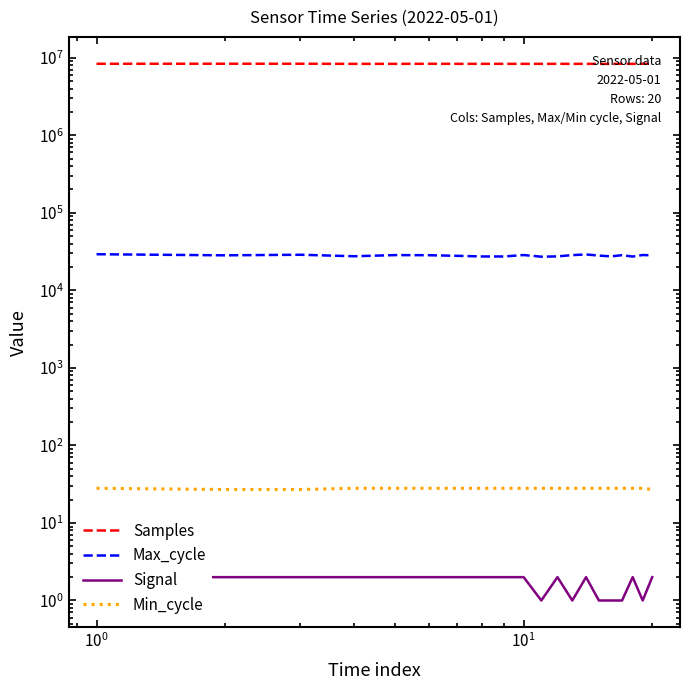

True or false: Min_cycle and Samples intersect in this chart.

False